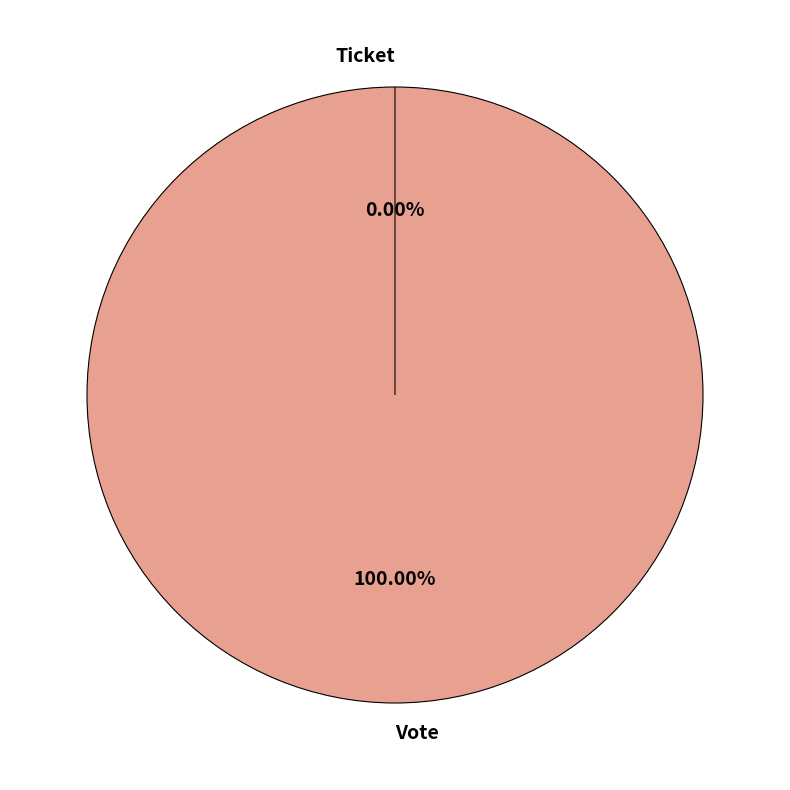

What is the majority slice?

Vote